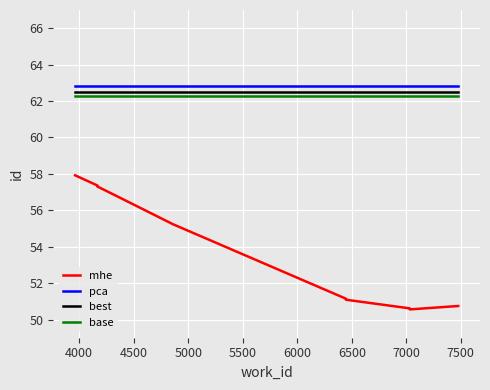

True or false: best has a value of 62.5 at 6000.

True